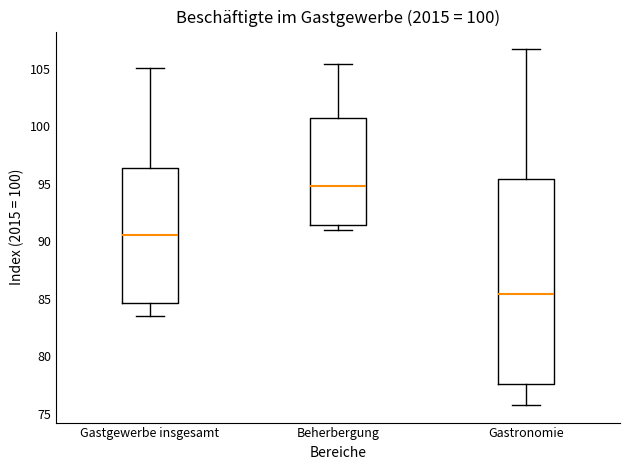

Comparing the boxes themselves (not the whiskers), which one is the tallest?

Gastronomie